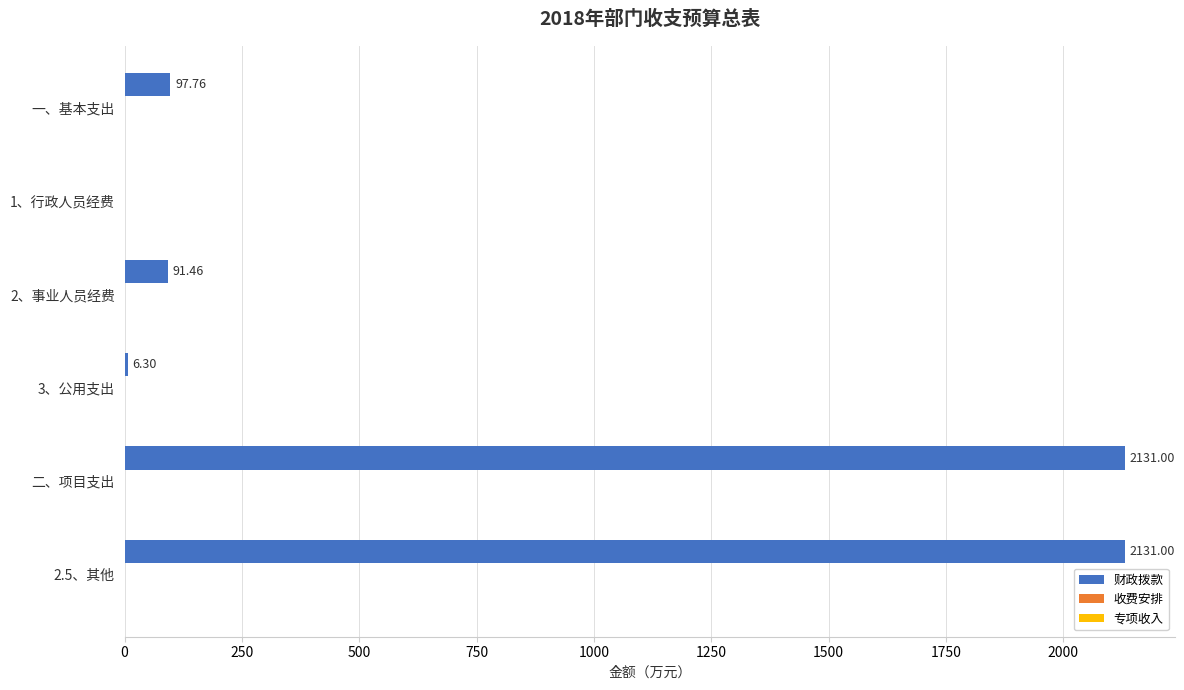

Which has a higher value, 2.5、其他 or 3、公用支出?

2.5、其他